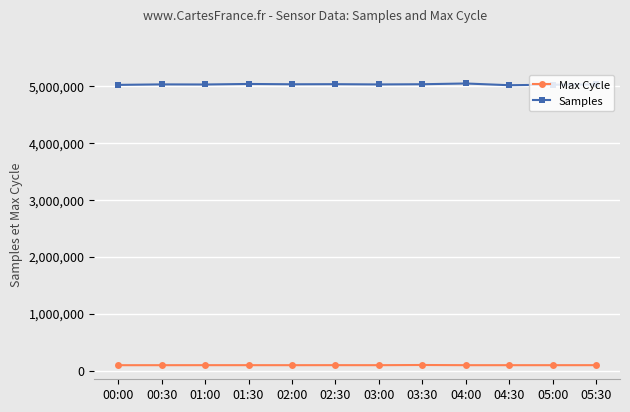

True or false: Max Cycle and Samples cross at least once.

False